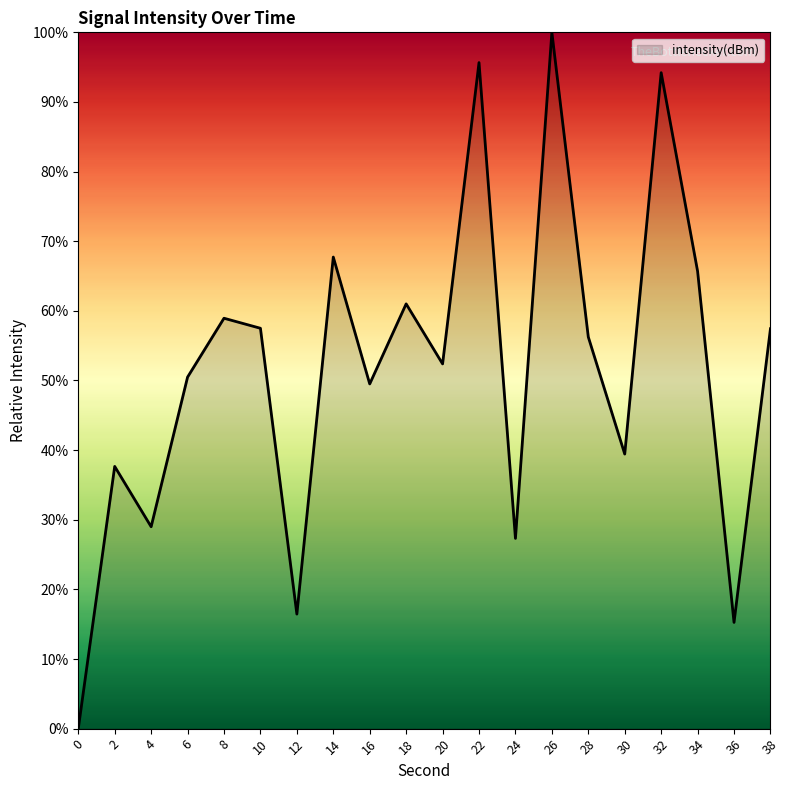

Which has a higher value, 24 or 28?

28